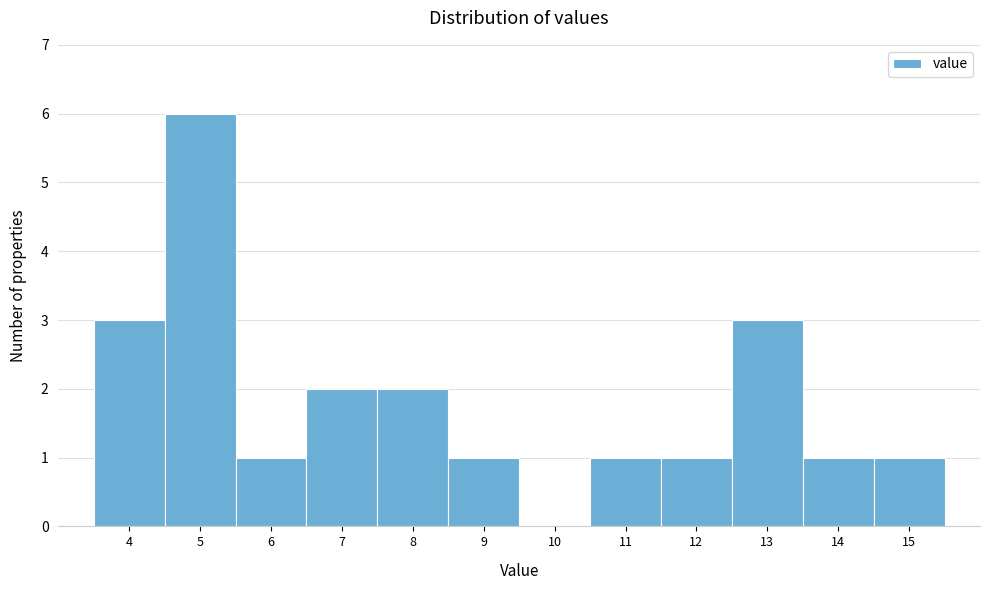

What is the height of the bar covering 12.5 to 13.5 on the x-axis? The values are not printed on the chart, so give them approximately, as read against the axis.

3